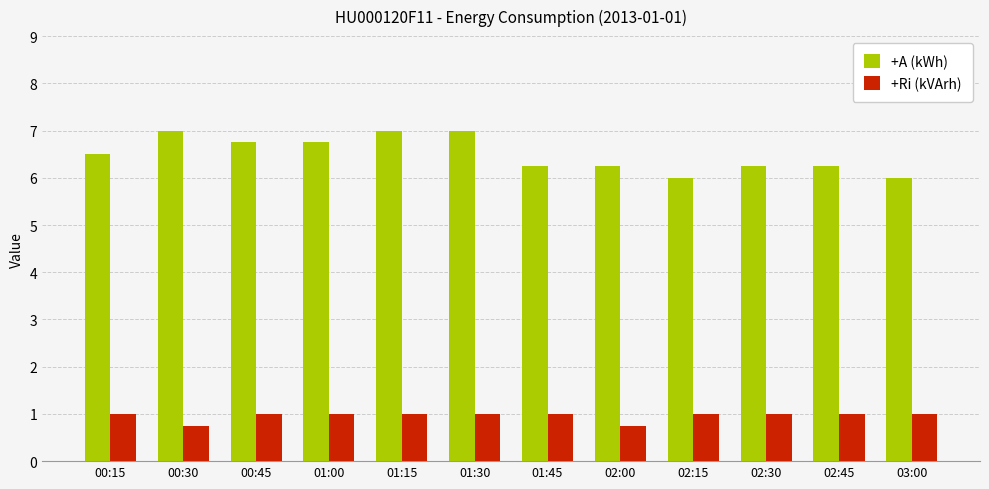

What is the difference between the second highest and second lowest values in the +A (kWh) series?

1.0